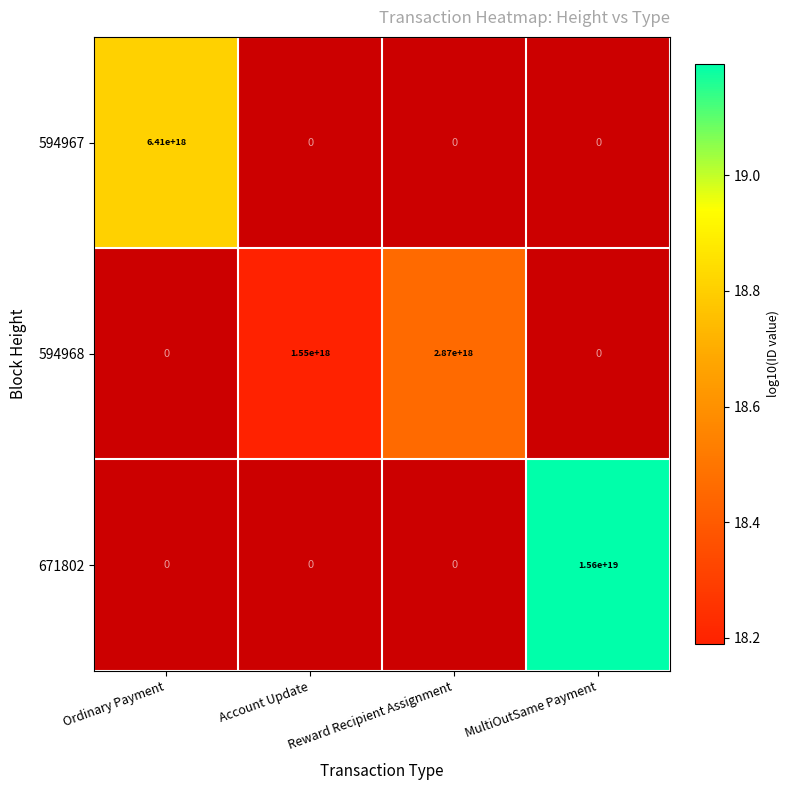

True or false: 594968 has a value of 2870000000000000000 at Reward Recipient Assignment.

True